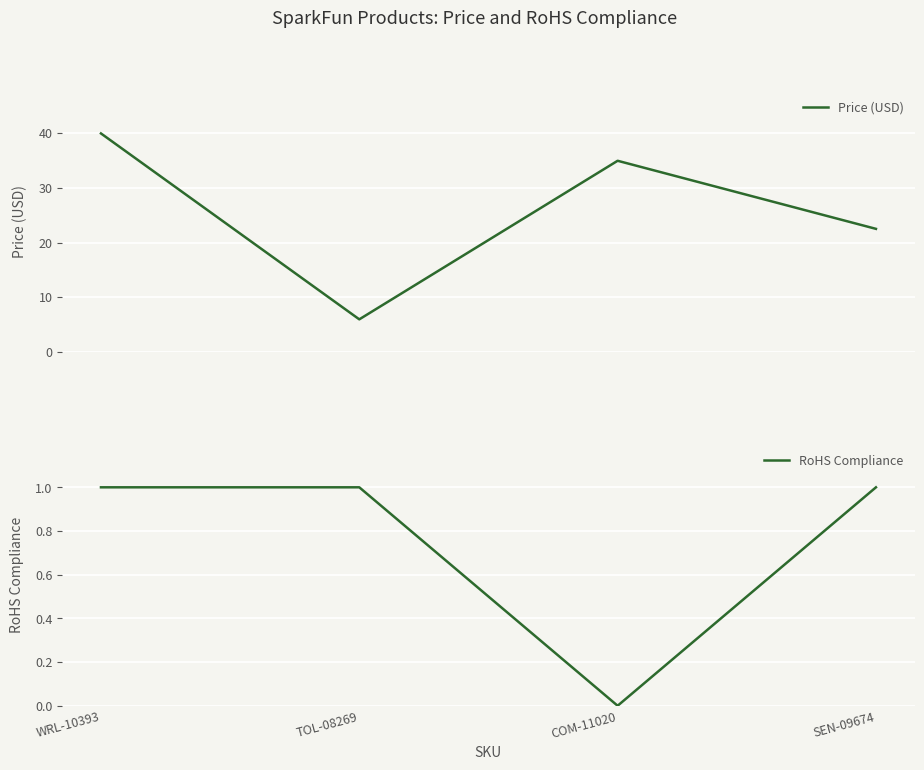

Where is the first local minimum for RoHS Compliance?

COM-11020